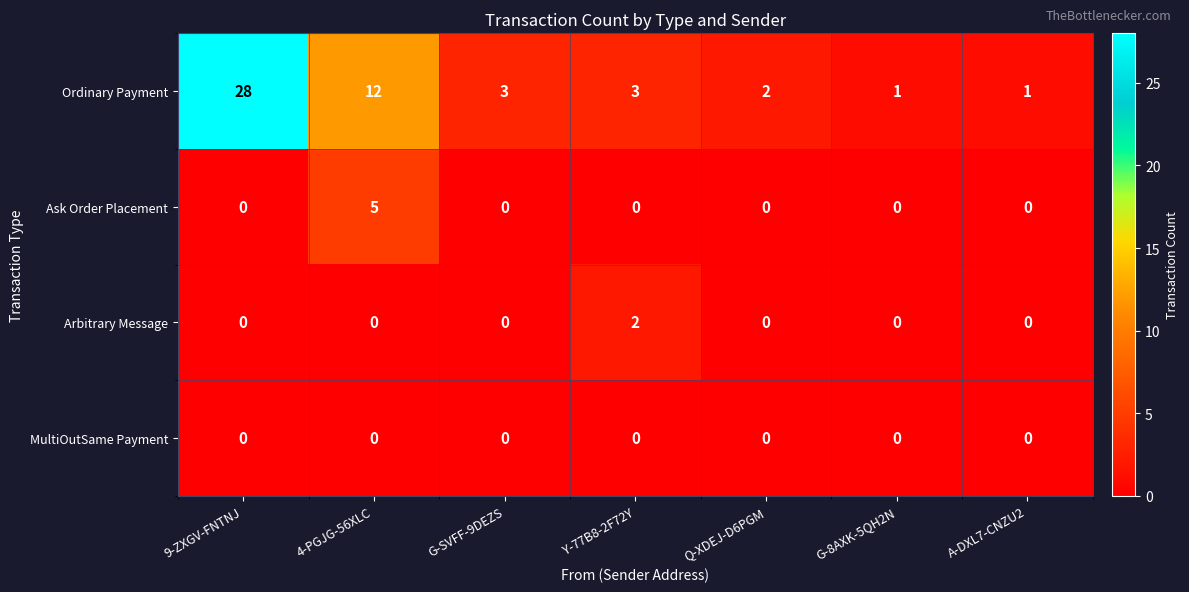

What is the total value across all series at 9-ZXGV-FNTNJ?

28